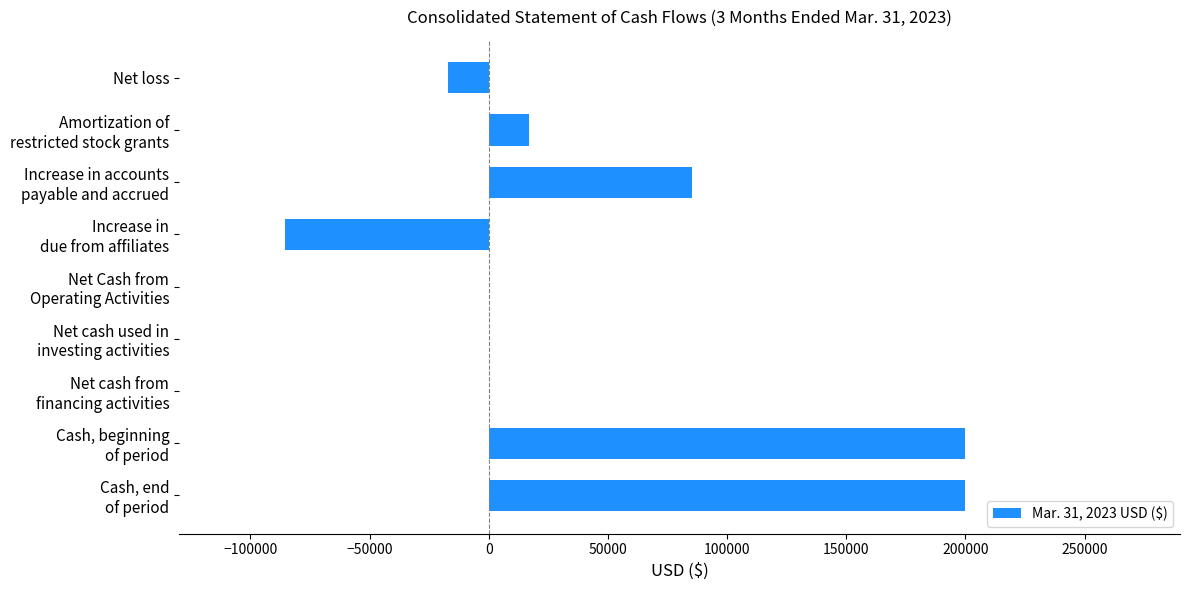

What is the maximum value shown in the chart?

200000